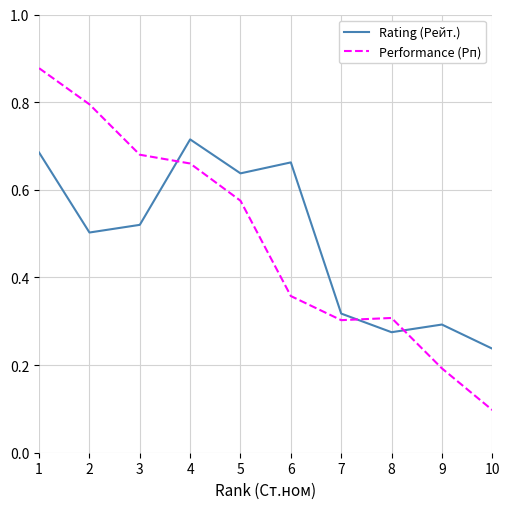

Rank the categories by Rating (Рейт.) value from lowest to highest.

10, 8, 9, 7, 2, 3, 5, 6, 1, 4